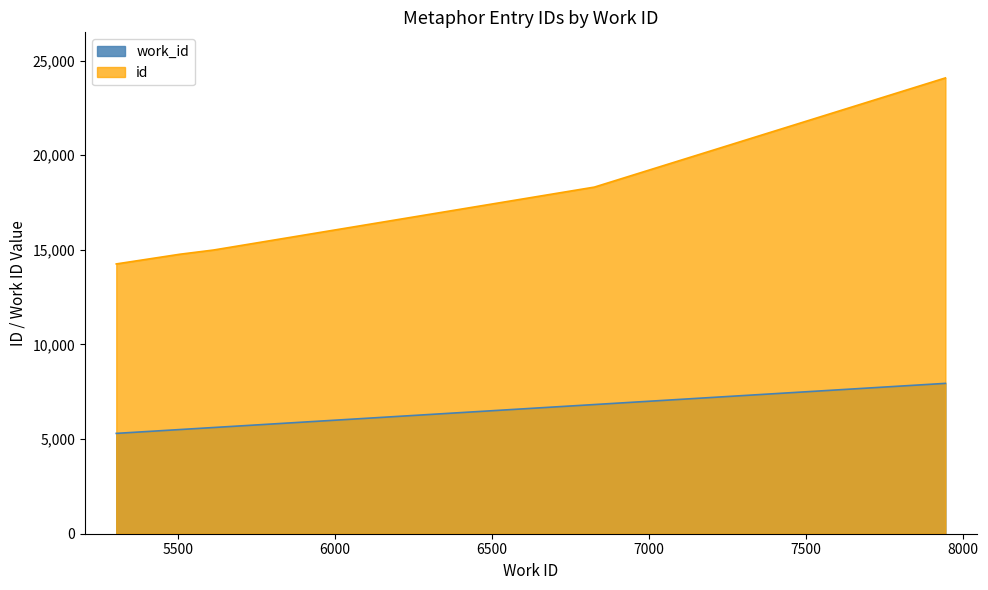

How many data points in work_id are less than 5612?

2